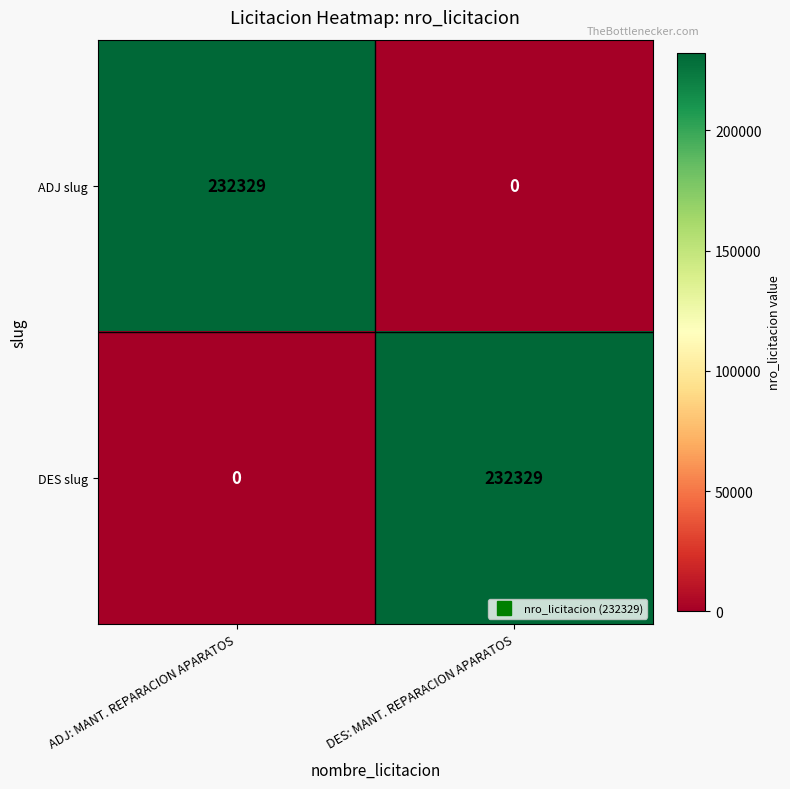

Reading left to right, list all the values displayed in this chart.

ADJ slug: ADJ: MANT. REPARACION APARATOS=232329	DES: MANT. REPARACION APARATOS=0
DES slug: ADJ: MANT. REPARACION APARATOS=0	DES: MANT. REPARACION APARATOS=232329